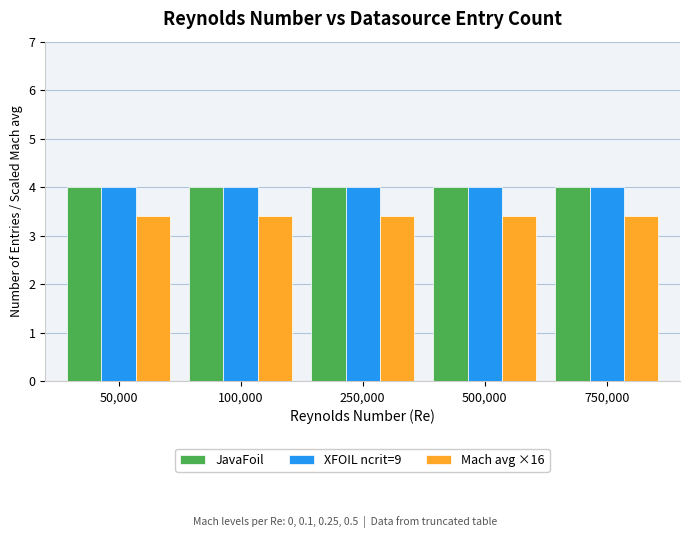

What is the difference between the highest and lowest values at 500,000?

0.6